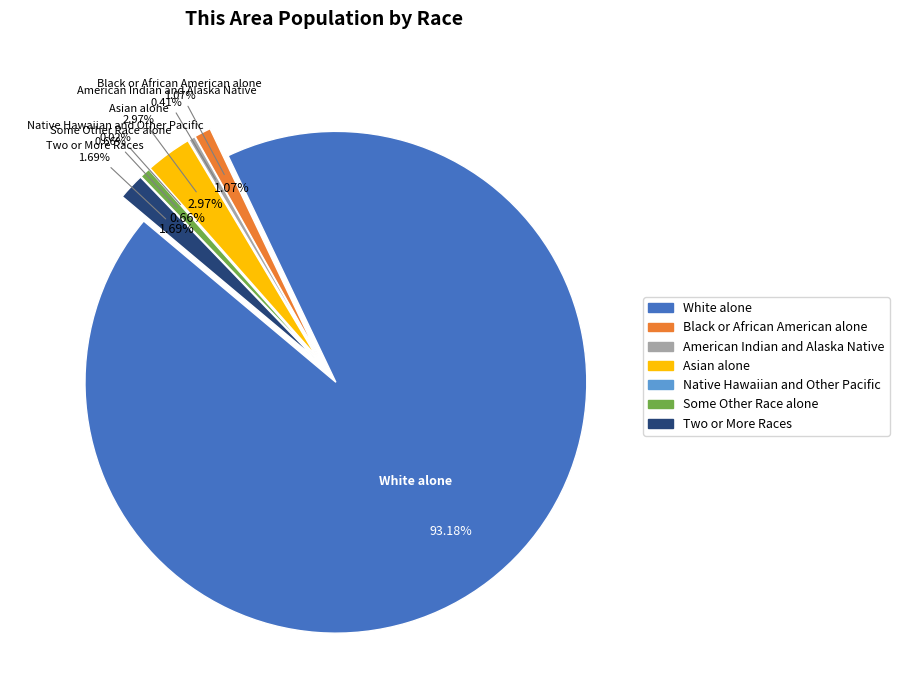

Count the number of slices in the pie.

7